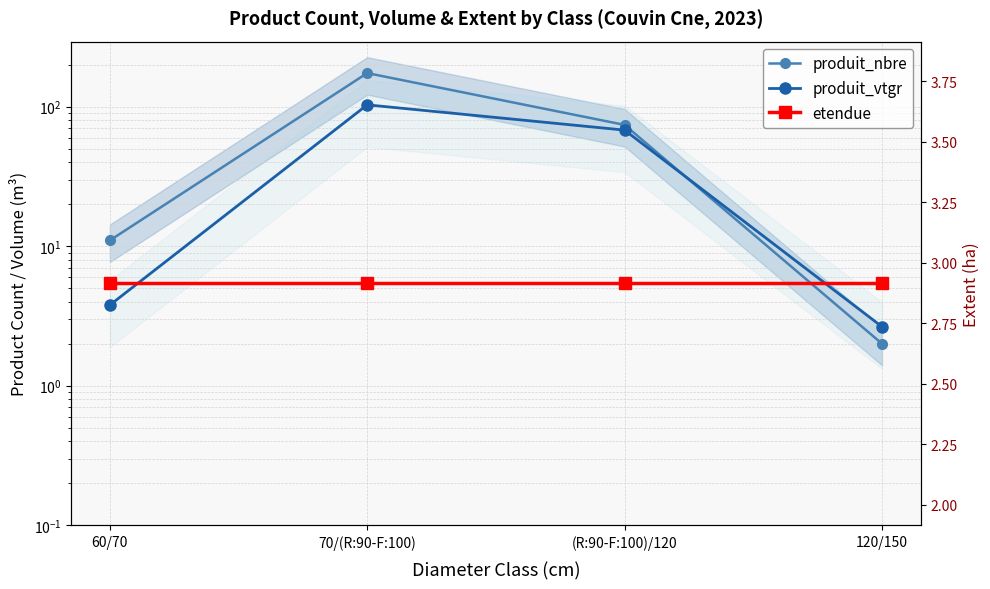

List the series in order of their overall mean, highest first.

produit_nbre, produit_vtgr, etendue